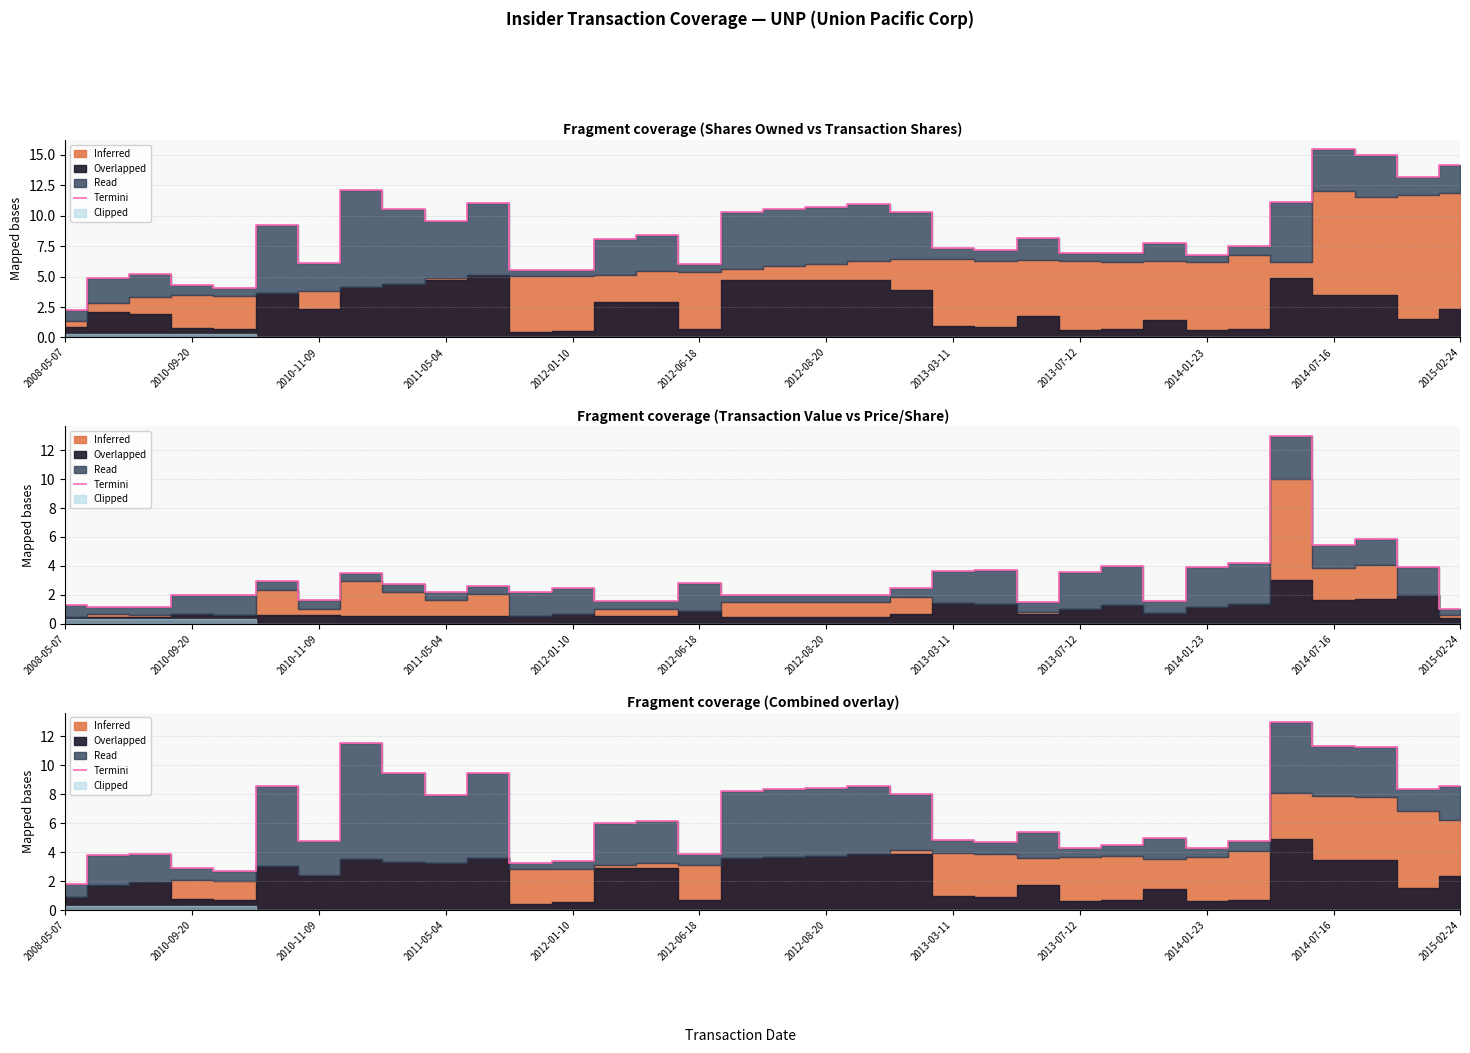

How many data points does each series have?

34